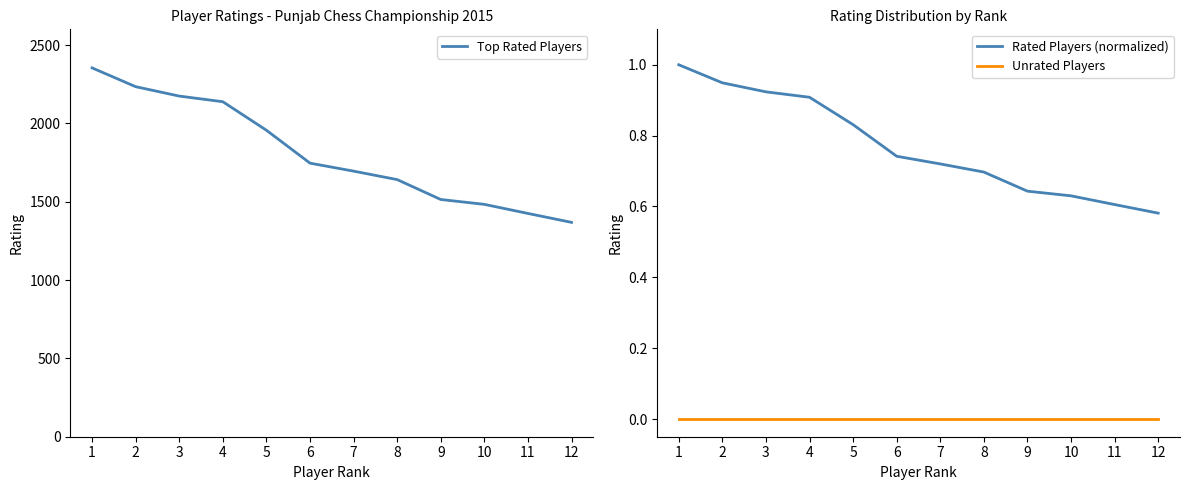

Which has a higher value, 2 or 11?

2